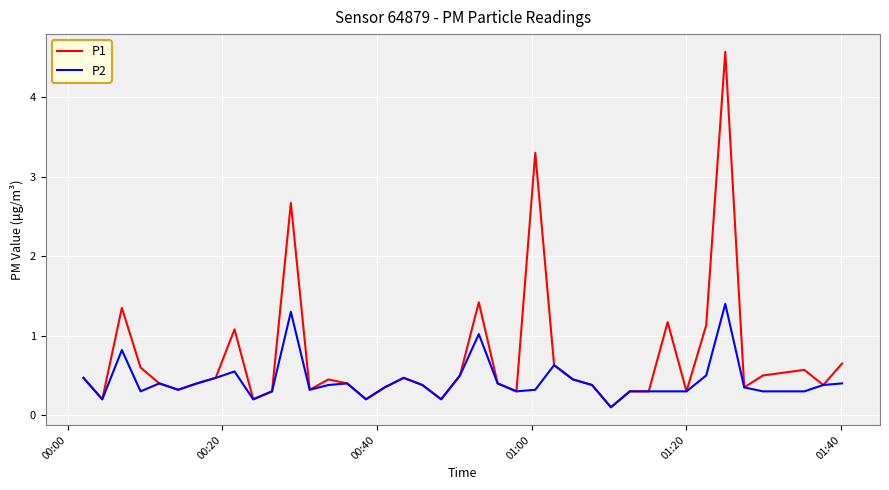

Which series has the widest spread of values?

P1